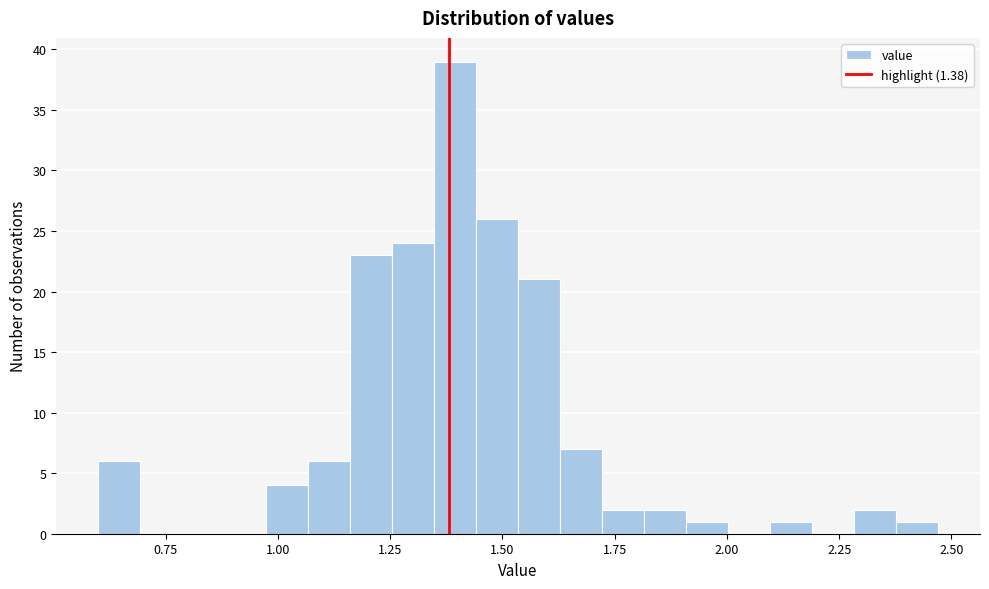

Read against the x-axis, roughly where is the centre of the tallest bar?

1.40